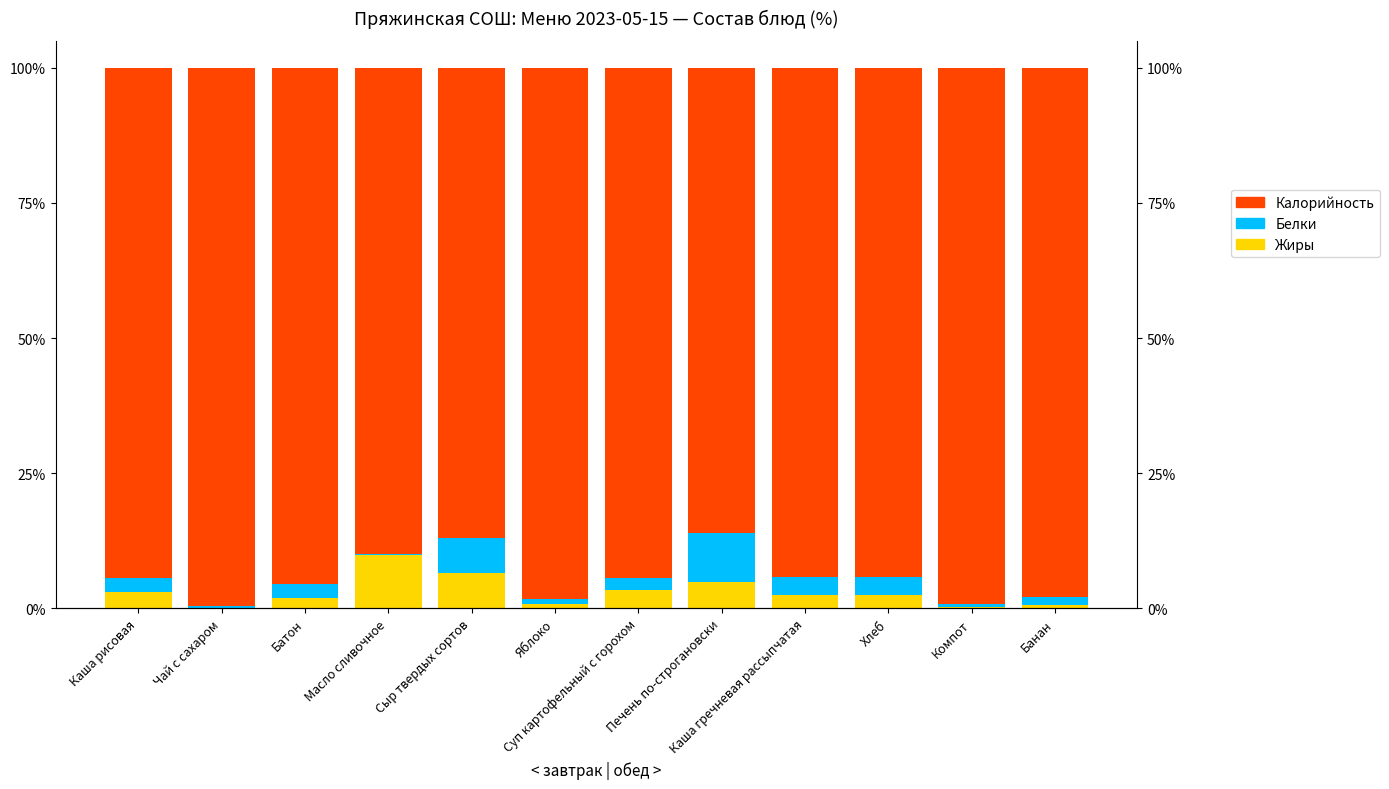

Does the chart contain any negative values?

No